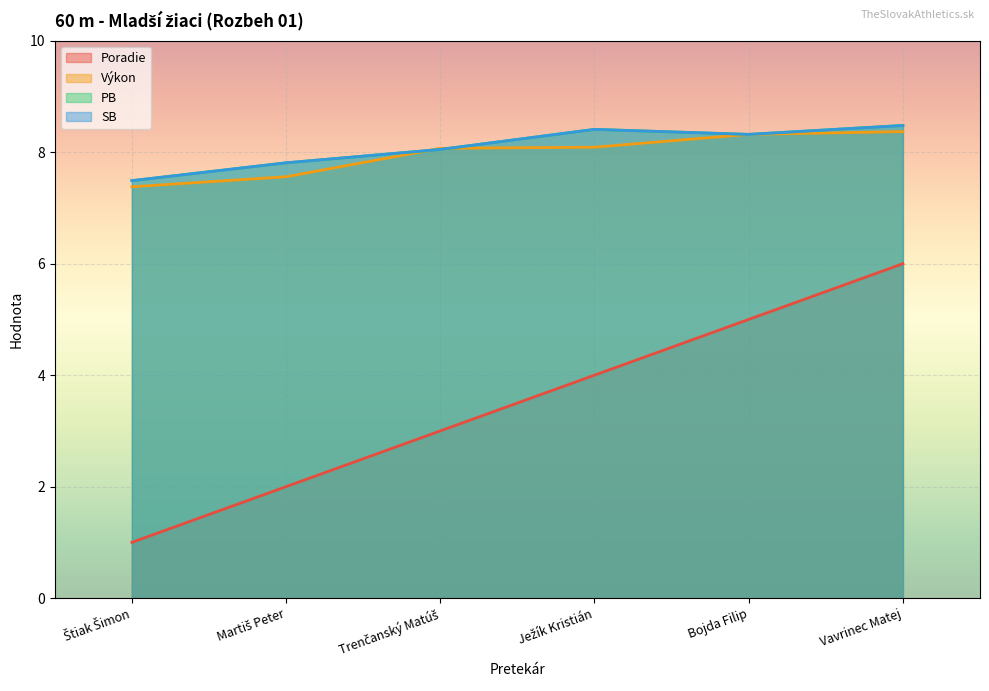

Which category has the lowest value across all series?

Štiak Šimon